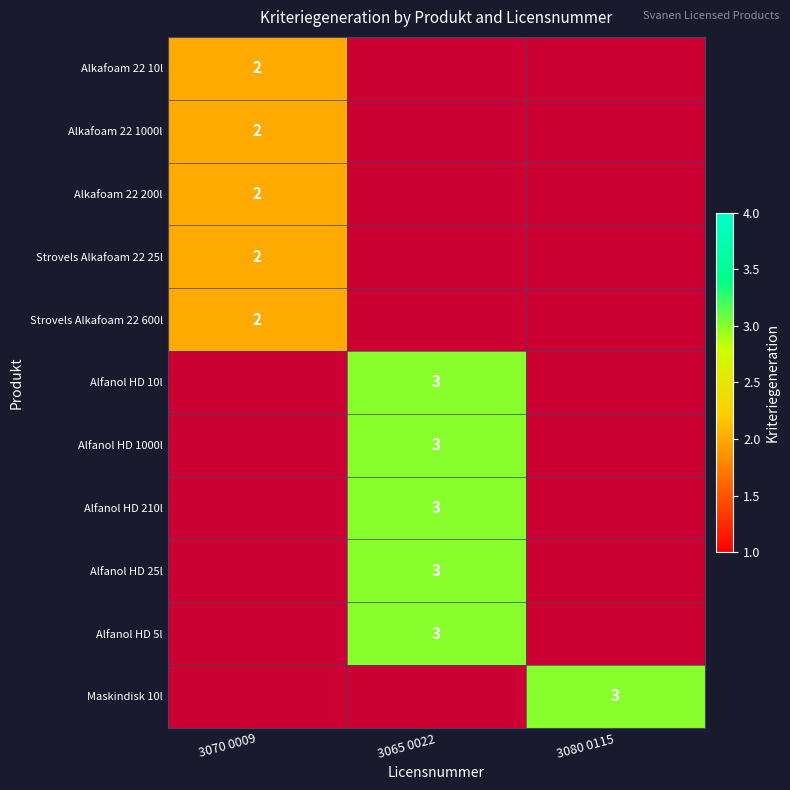

What is the total value across all series at 3065 0022?

15